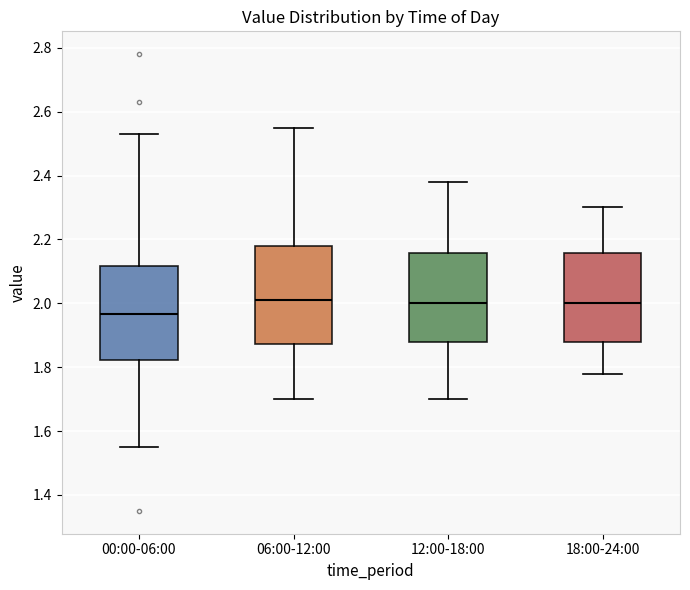

Where does the lower whisker of the box for 06:00-12:00 end on the y-axis? The values are not printed on the chart, so give them approximately, as read against the axis.

1.70